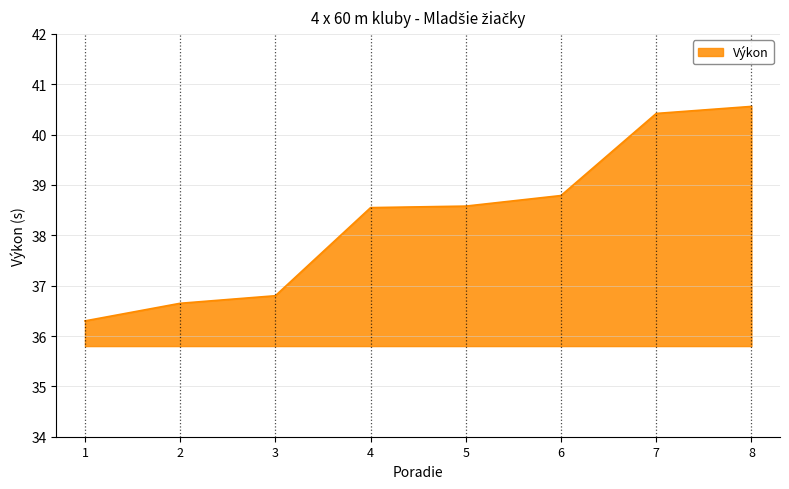

Where does the data first go above 38?

4